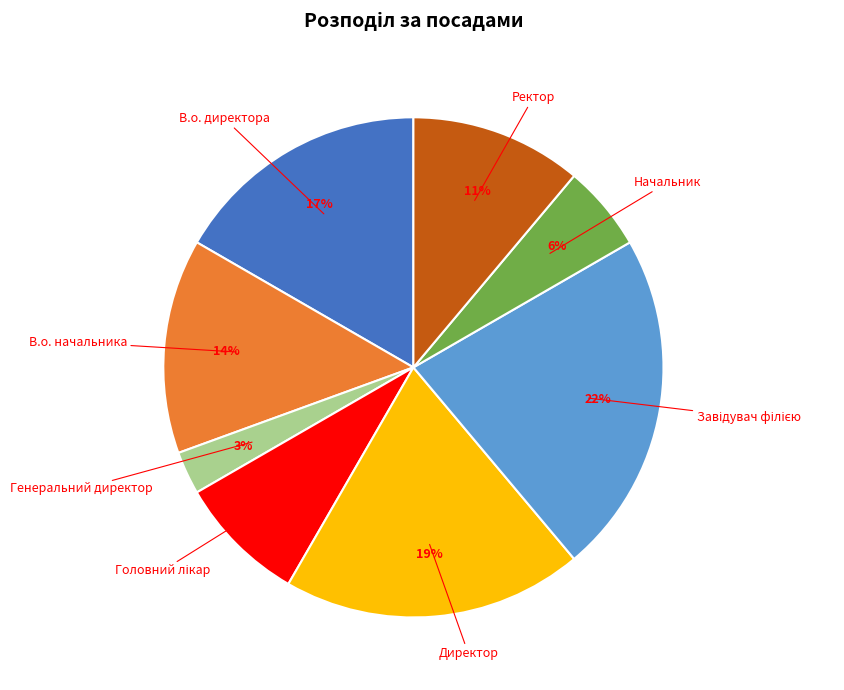

Which has a higher value, Ректор or В.о. директора?

В.о. директора